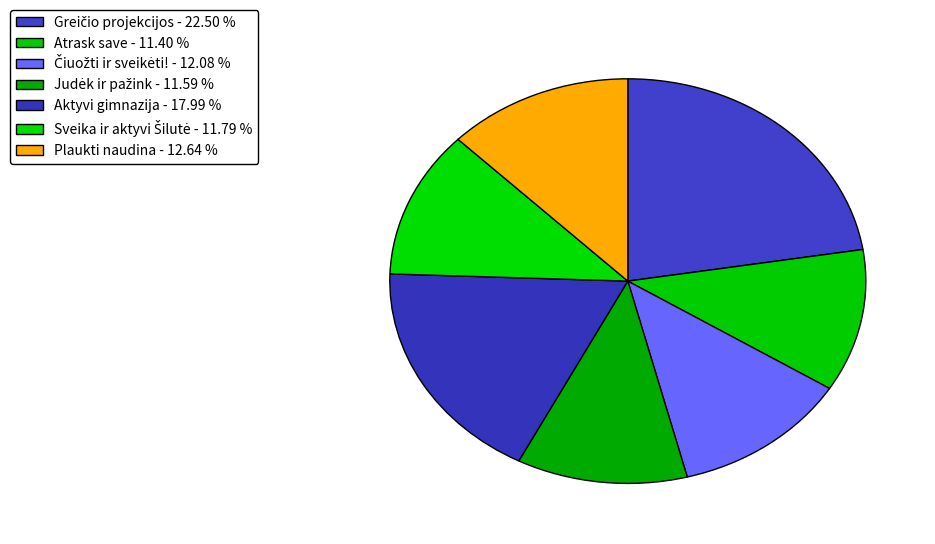

Is there any slice that represents more than half of the pie?

No